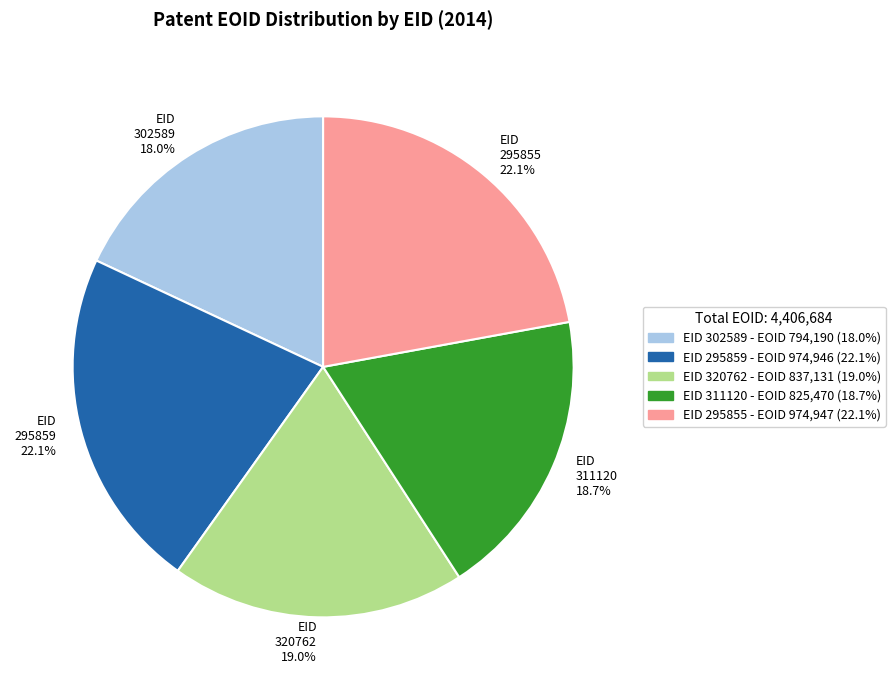

To the nearest percent, what portion does 320762 represent?

19%